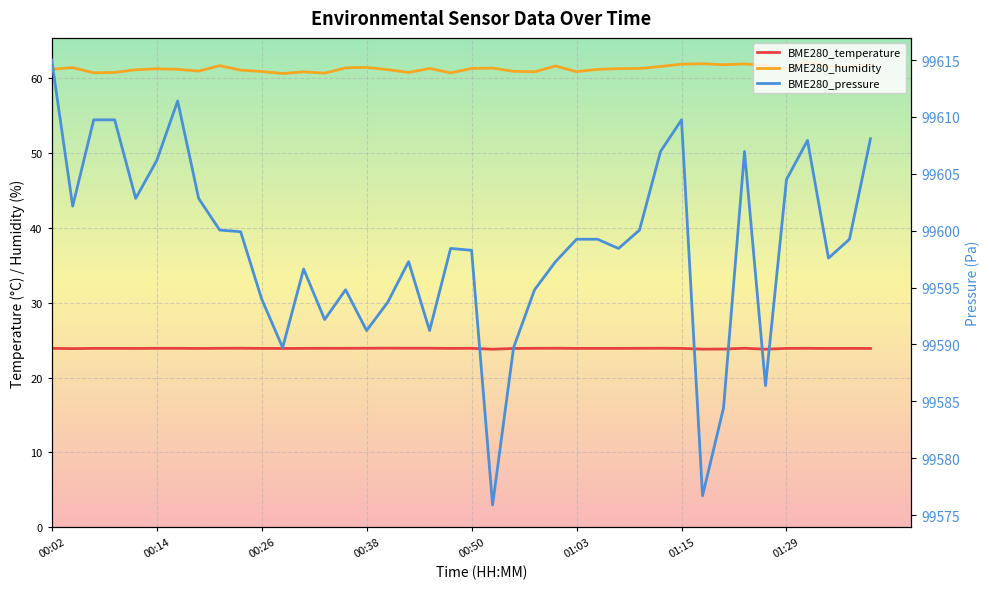

Which category has the highest value across all series?

00:02